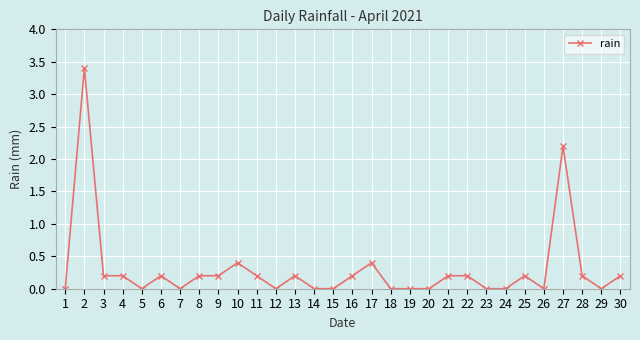

How many distinct data groups are displayed?

1